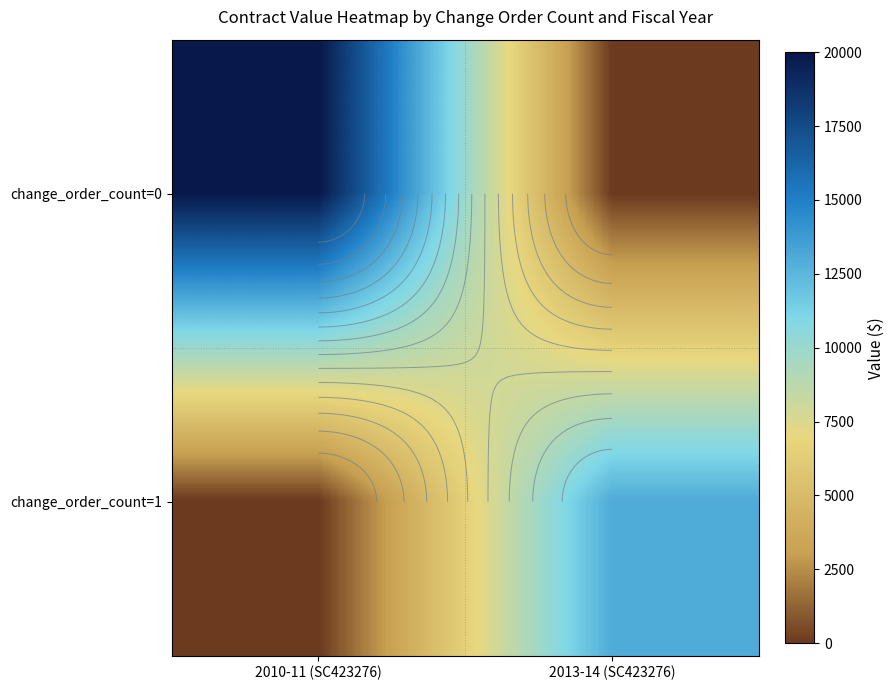

Is the value of change_order_count=0 at 2013-14 (SC423276) greater than the value of change_order_count=1 at 2013-14 (SC423276)?

No